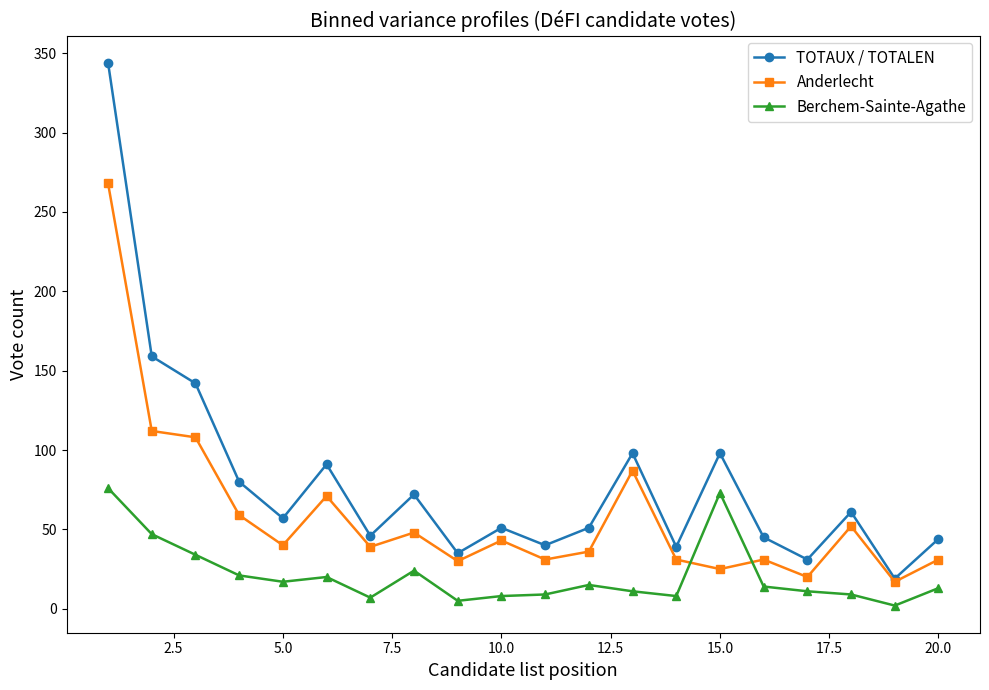

True or false: TOTAUX / TOTALEN and Berchem-Sainte-Agathe intersect in this chart.

False